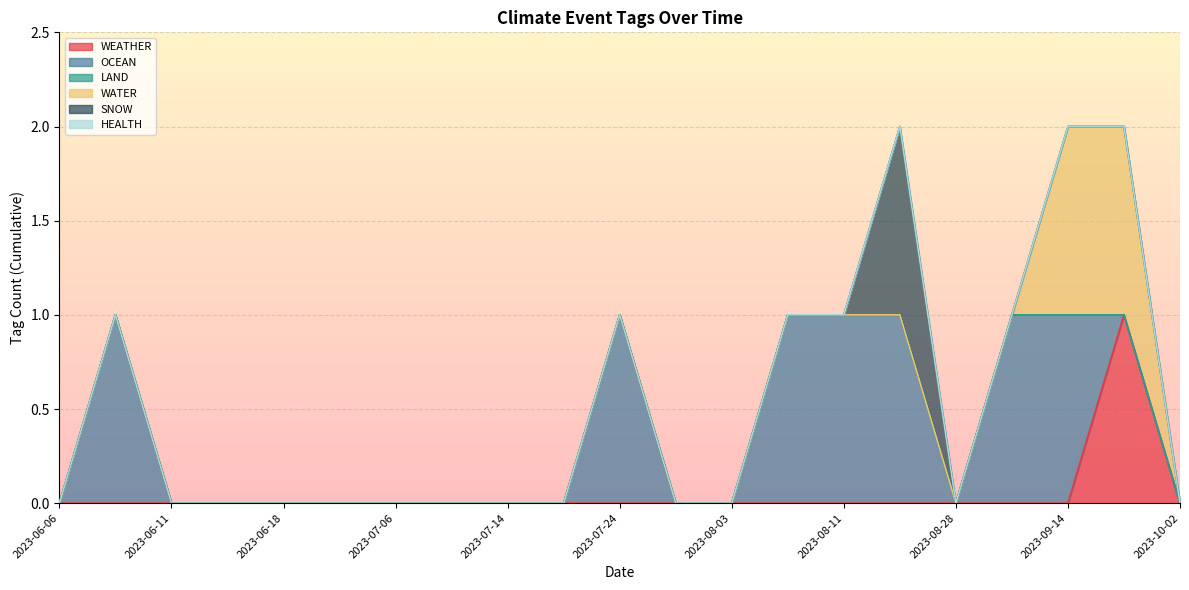

What is the label of the 19th point from the left?

2023-09-14